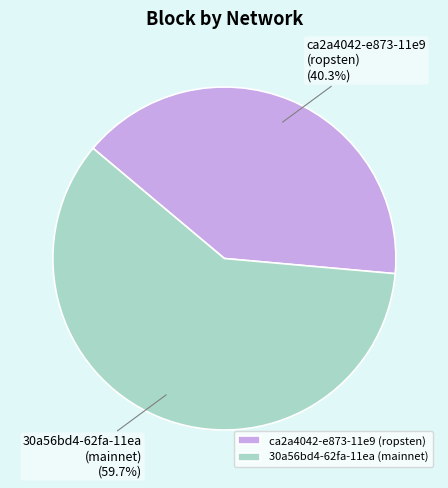

What percentage do ca2a4042-e873-11e9 (ropsten) and 30a56bd4-62fa-11ea (mainnet) together represent?

100.0%